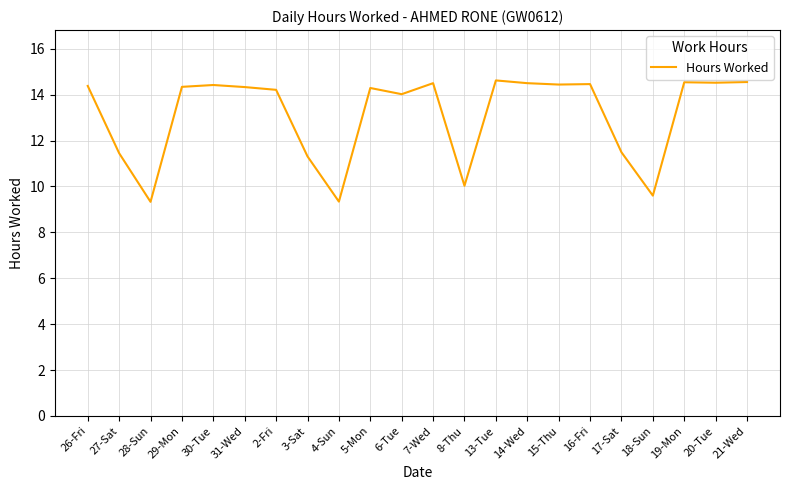

What position from the left is 31-Wed?

6